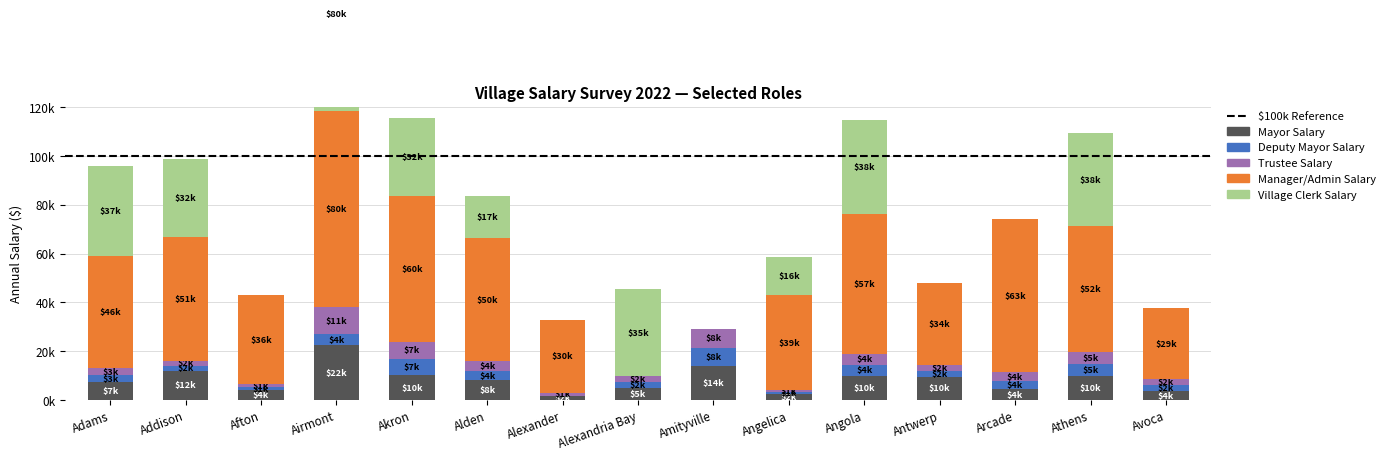

What is the label of the 4th bar from the right?

Antwerp